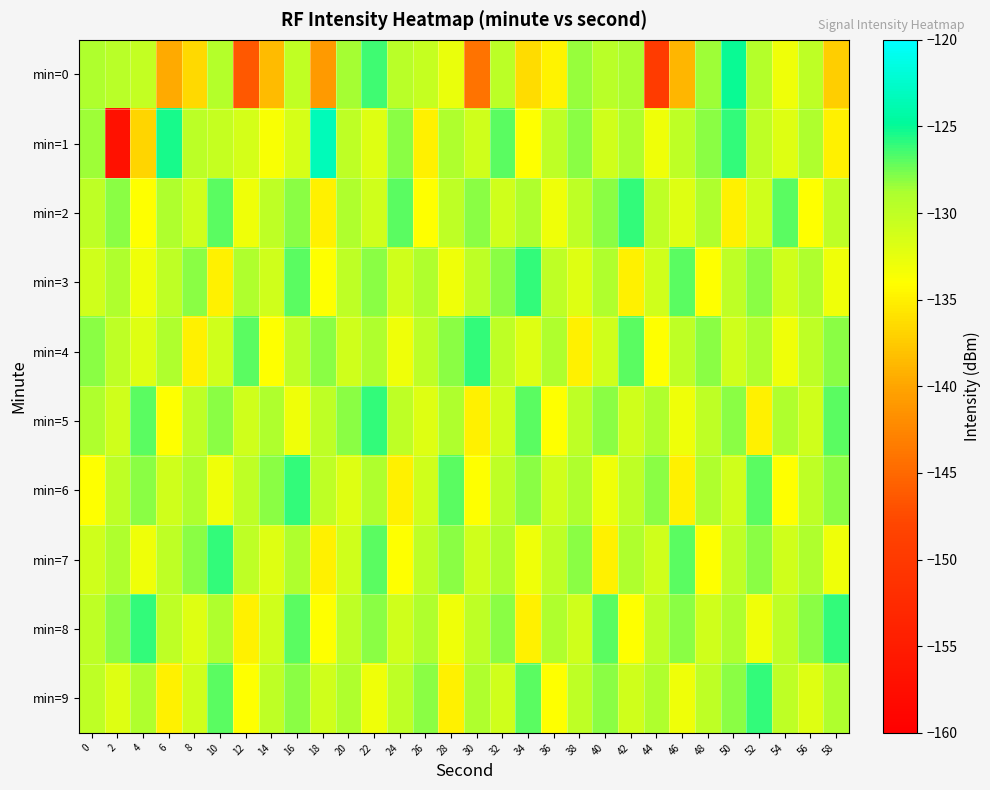

What is the total value across all series at 16?

-1289.5